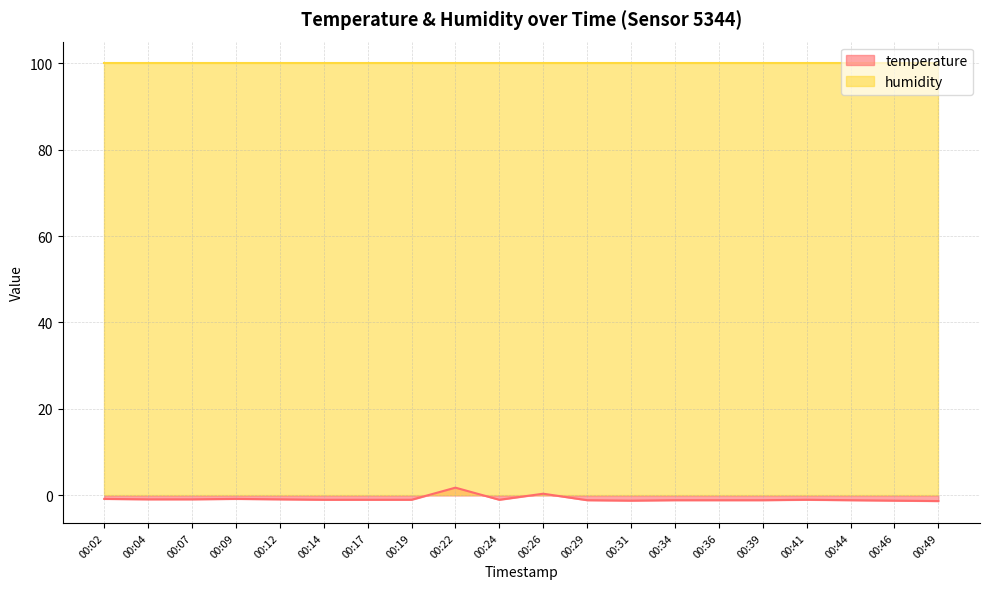

True or false: there are more than 1 points higher than both neighbors.

True